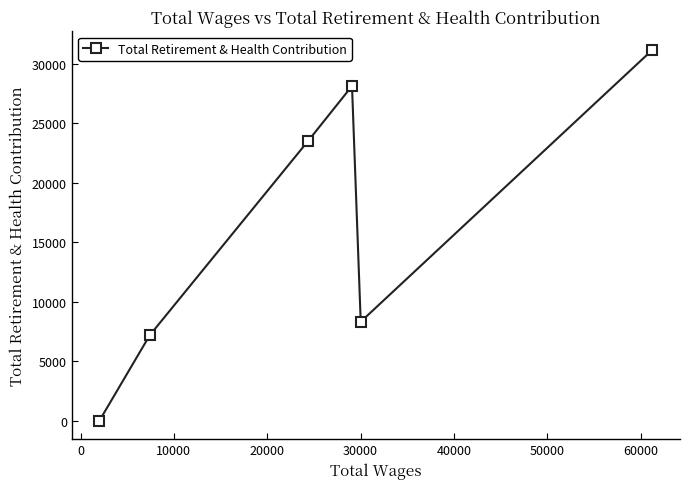

What is the maximum value shown in the chart?

31162